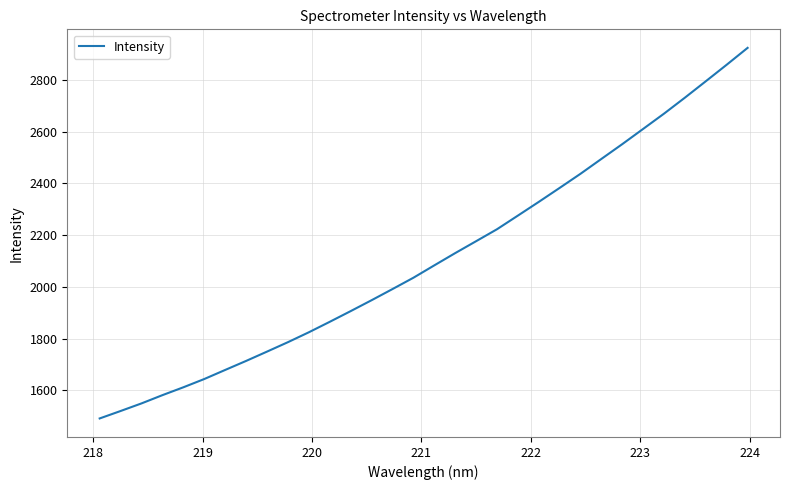

What is the average value?

2111.6